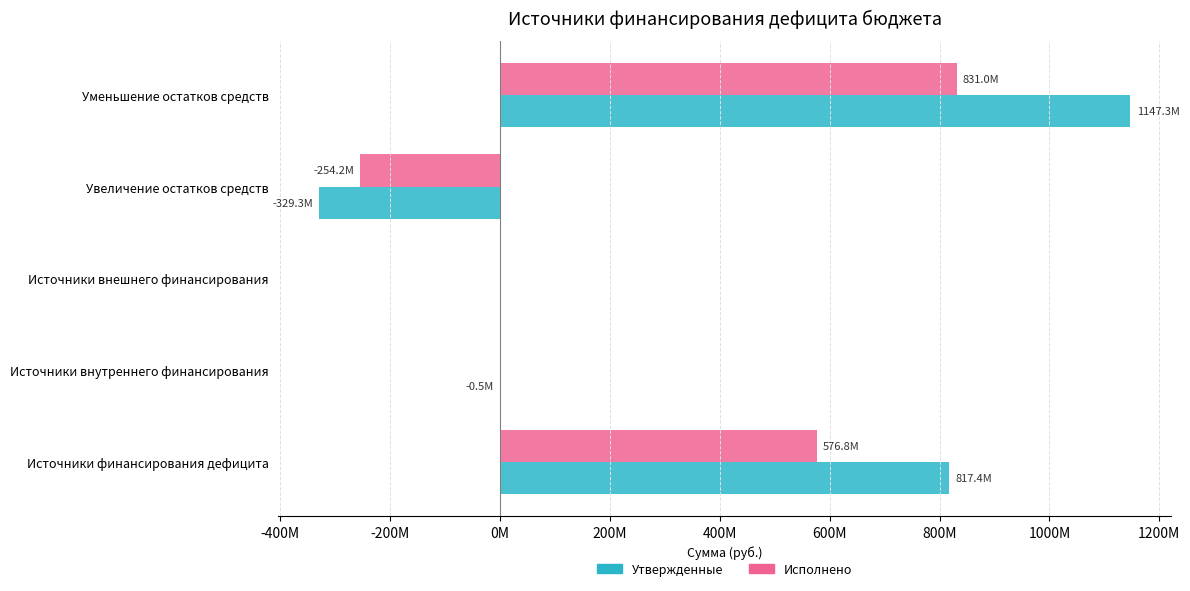

What are all the series names shown in the legend?

Утвержденные, Исполнено